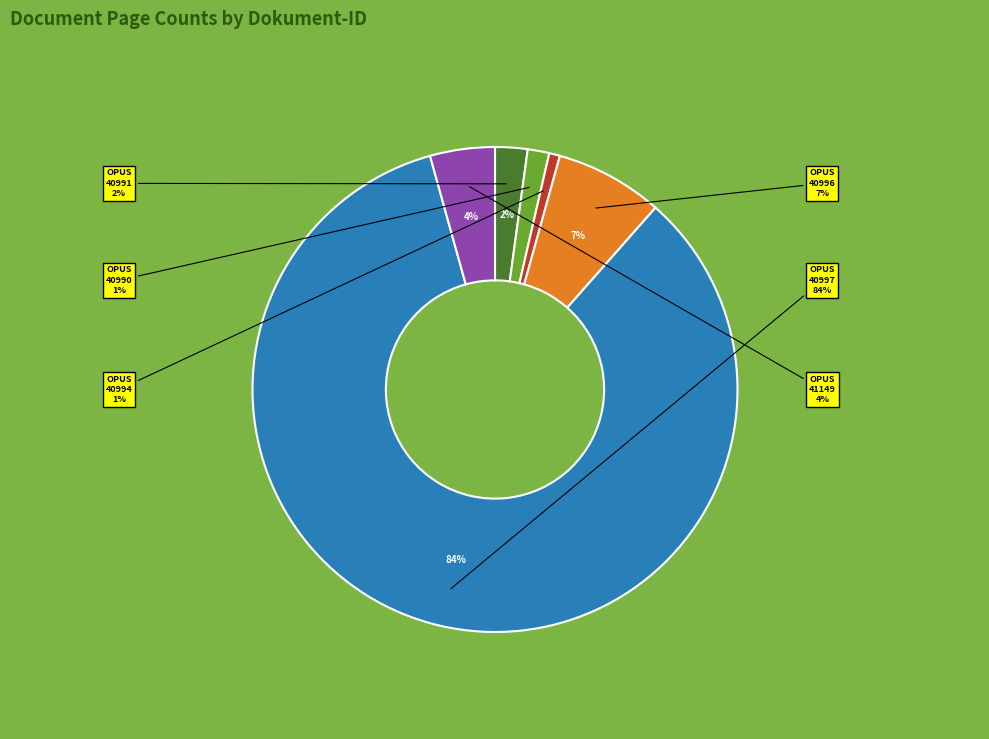

The OPUS4-40991 slice represents 2% of the pie. True or false?

True